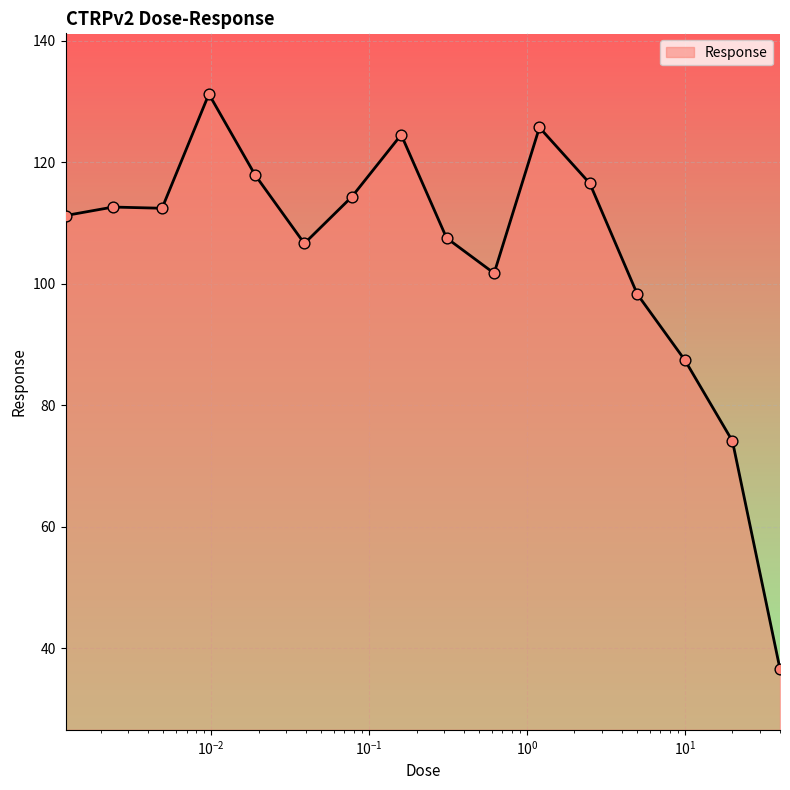

What is the smallest value displayed?

36.5